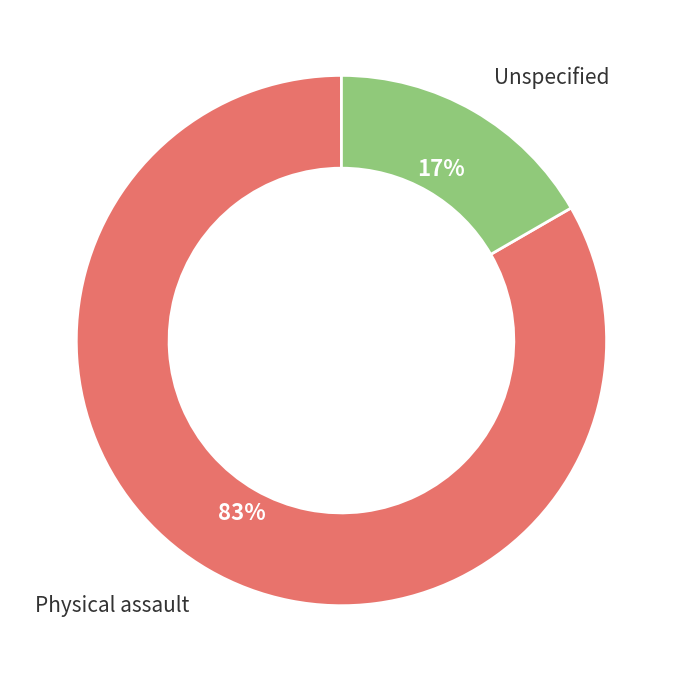

To the nearest percent, what is the combined percentage of Physical assault and Unspecified?

100%